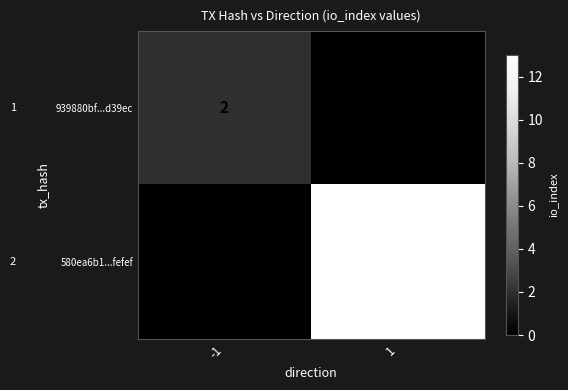

The value of 939880bf...d39ec at -1 is 3. True or false?

False